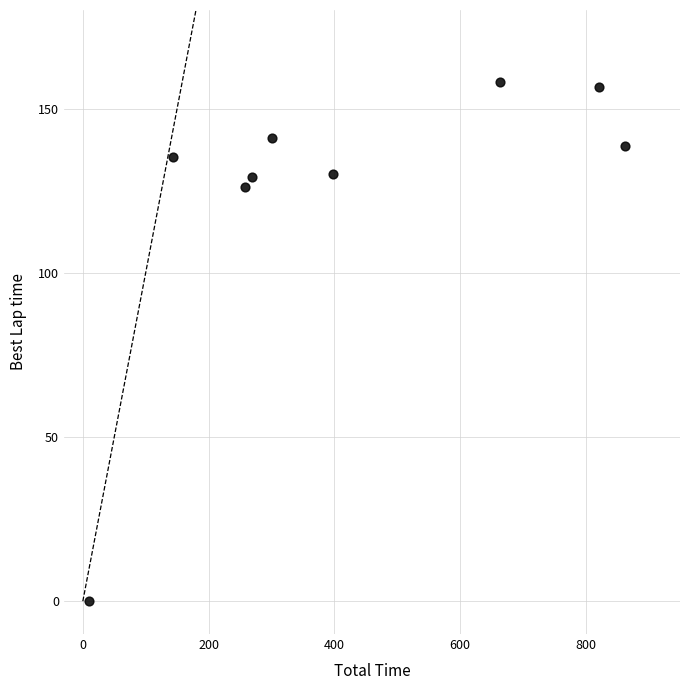

What Y value in the scatter plot is closest to 78?

126.0